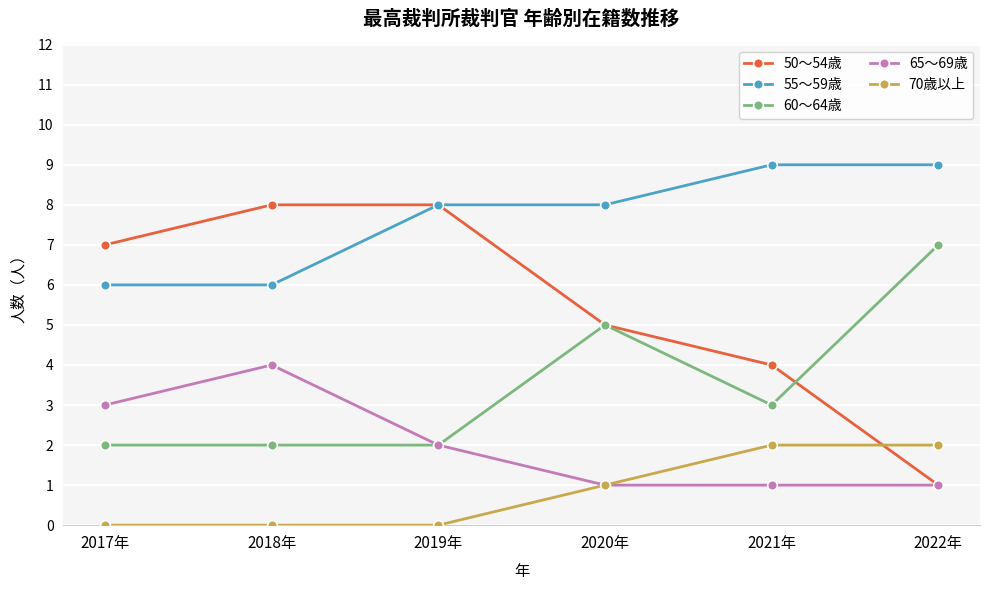

What is the sum of the 60～64歳 values at 2020年 and 2022年?

12